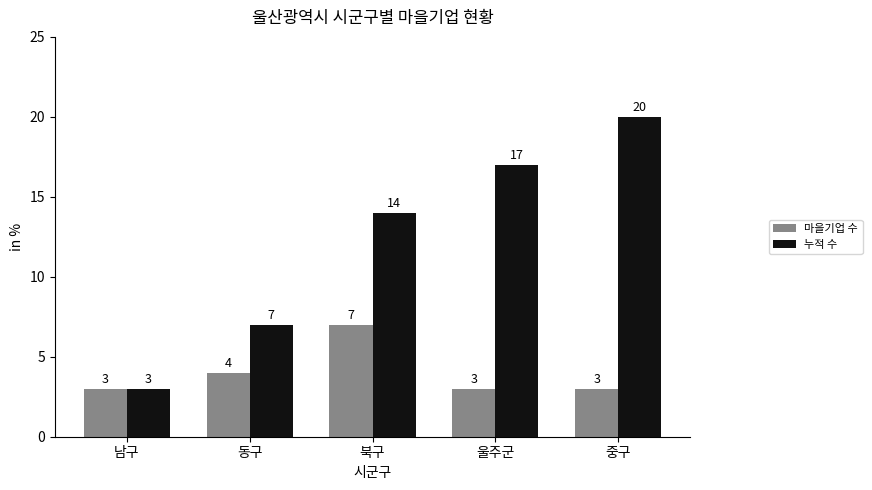

Reading left to right, what are all the values shown in this chart?

마을기업 수: 3	4	7	3	3
누적 수: 3	7	14	17	20